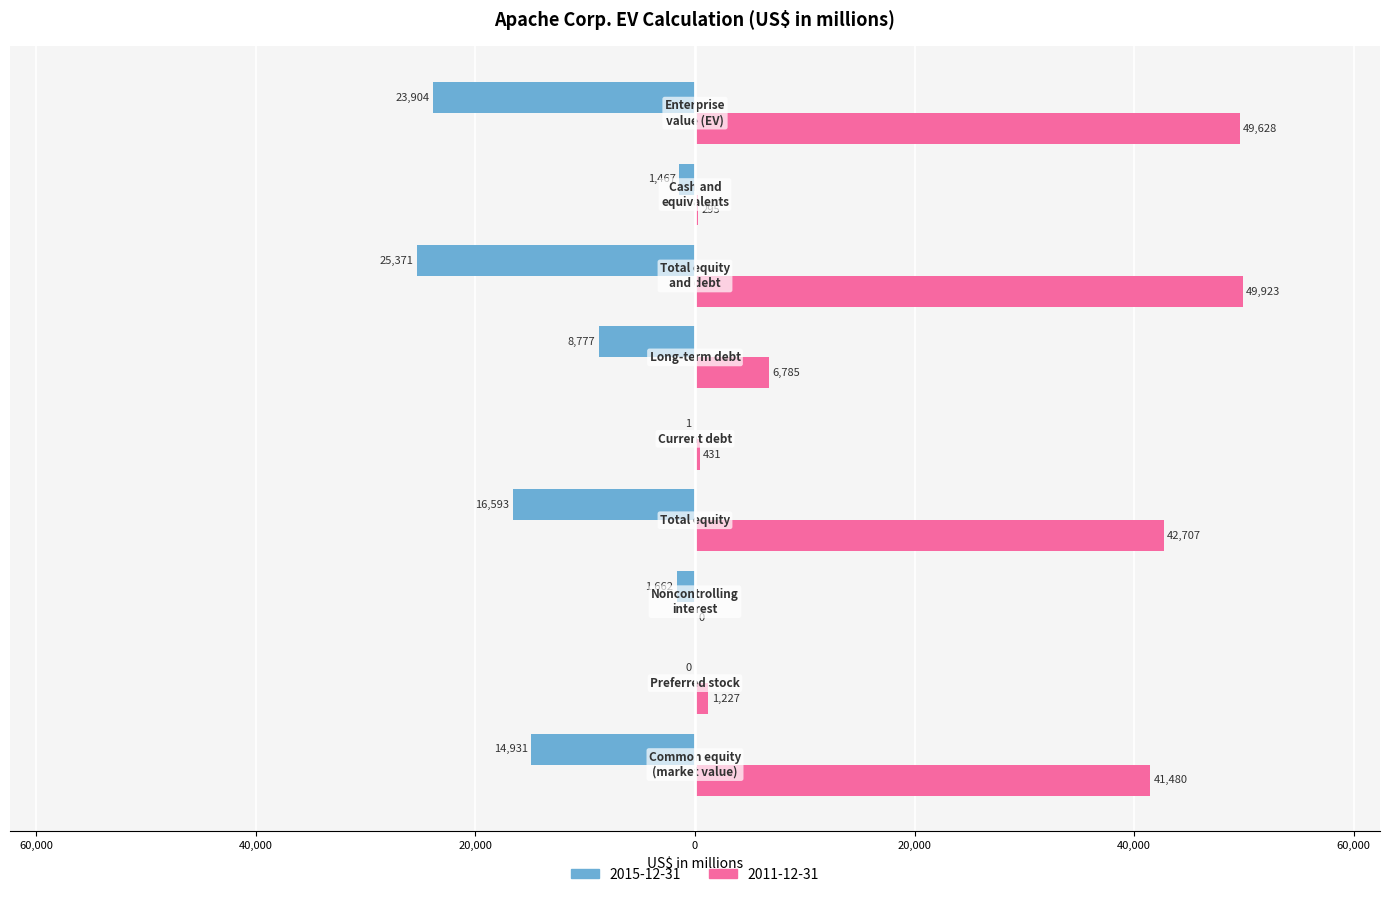

Rank the series by their maximum value, from lowest to highest.

2015-12-31, 2011-12-31